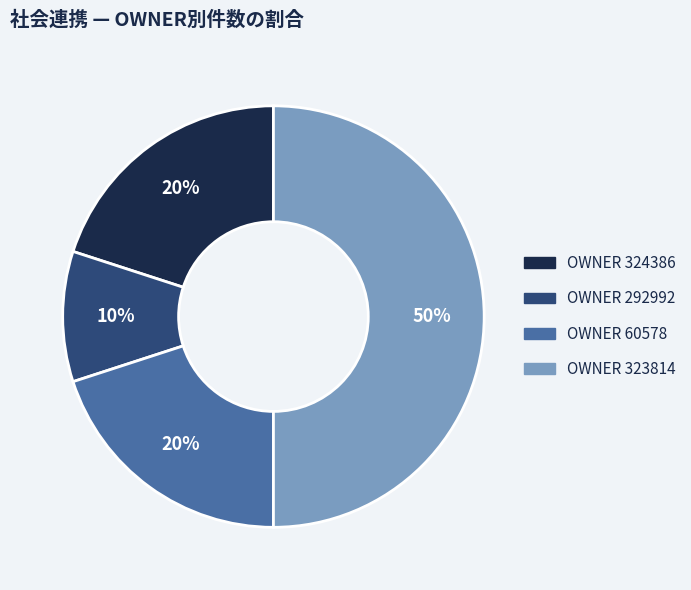

To the nearest percent, what is the difference between the largest and smallest slice percentages?

40%